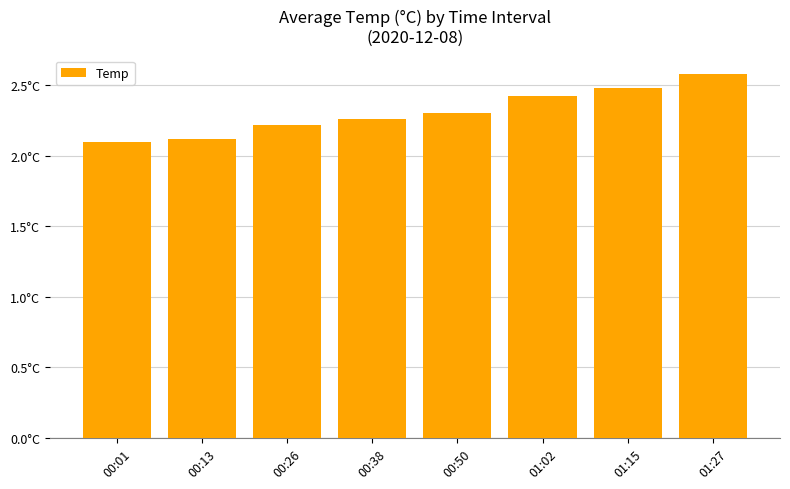

Which label corresponds to the smallest value in the chart?

00:01